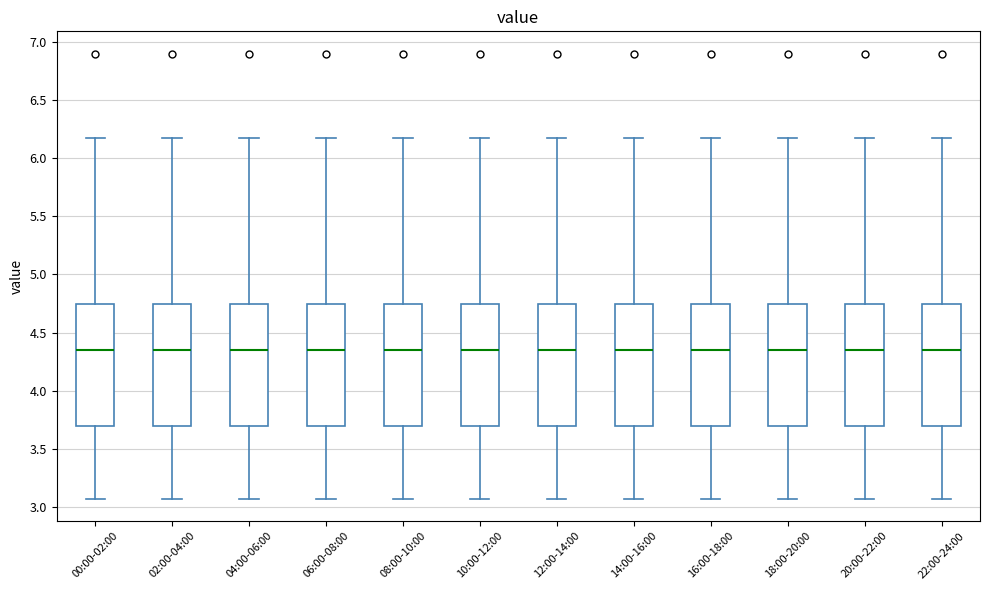

Reading left to right, transcribe this box plot: for each box, give where its median line is, the range the box spans, and where its two whiskers end, as read against the y-axis. The values are not printed on the chart, so give them approximately, as read against the axis.

00:00-02:00: median 4.35, box 3.70 to 4.75, whiskers 3.05 to 6.15
02:00-04:00: median 4.35, box 3.70 to 4.75, whiskers 3.05 to 6.15
04:00-06:00: median 4.35, box 3.70 to 4.75, whiskers 3.05 to 6.15
06:00-08:00: median 4.35, box 3.70 to 4.75, whiskers 3.05 to 6.15
08:00-10:00: median 4.35, box 3.70 to 4.75, whiskers 3.05 to 6.15
10:00-12:00: median 4.35, box 3.70 to 4.75, whiskers 3.05 to 6.15
12:00-14:00: median 4.35, box 3.70 to 4.75, whiskers 3.05 to 6.15
14:00-16:00: median 4.35, box 3.70 to 4.75, whiskers 3.05 to 6.15
16:00-18:00: median 4.35, box 3.70 to 4.75, whiskers 3.05 to 6.15
18:00-20:00: median 4.35, box 3.70 to 4.75, whiskers 3.05 to 6.15
20:00-22:00: median 4.35, box 3.70 to 4.75, whiskers 3.05 to 6.15
22:00-24:00: median 4.35, box 3.70 to 4.75, whiskers 3.05 to 6.15